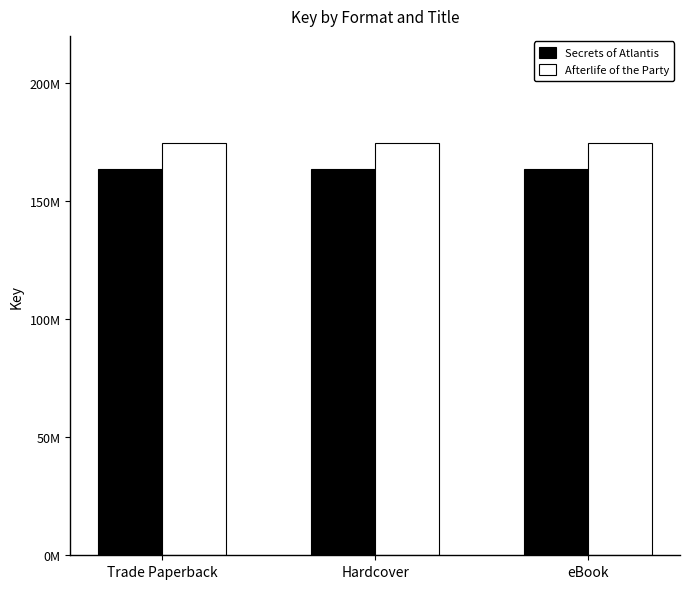

Reading right to left, extract all data points from this chart.

Secrets of Atlantis: 163424115	163424115	163424115
Afterlife of the Party: 174543916	174543916	174543916